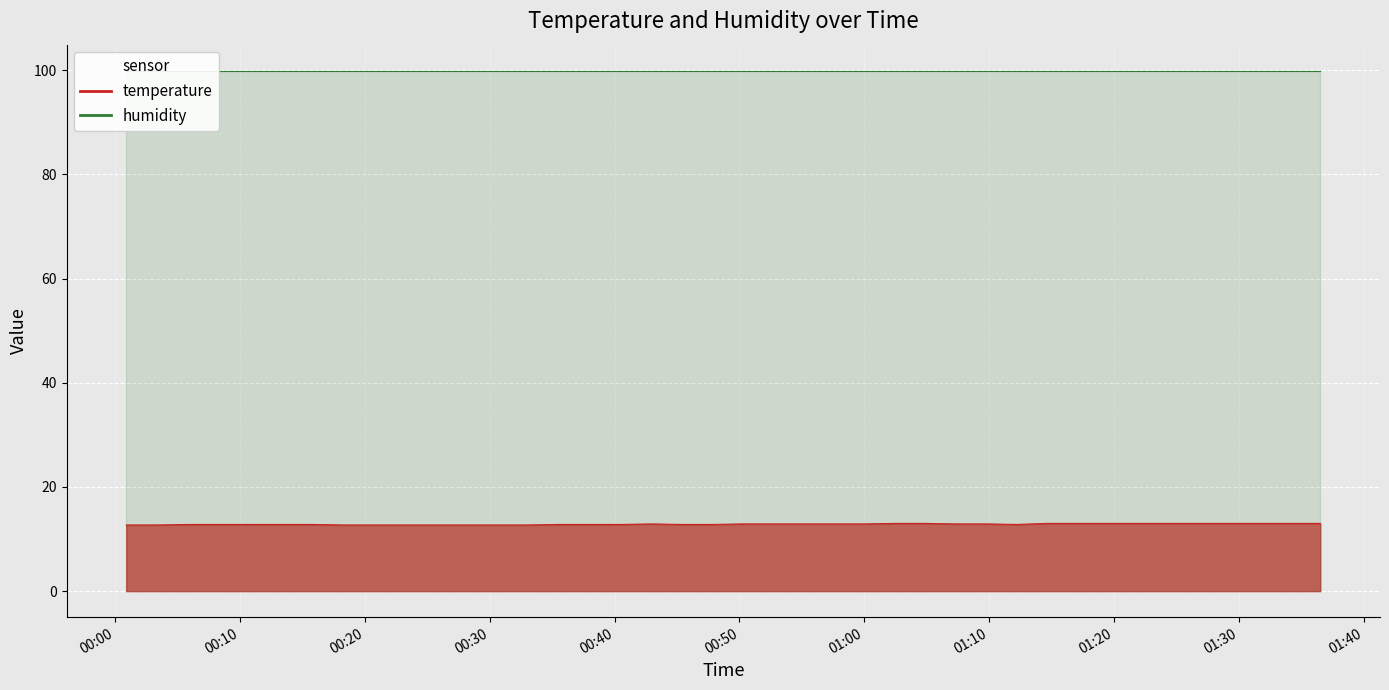

Count the values in the range 12 to 13.

40